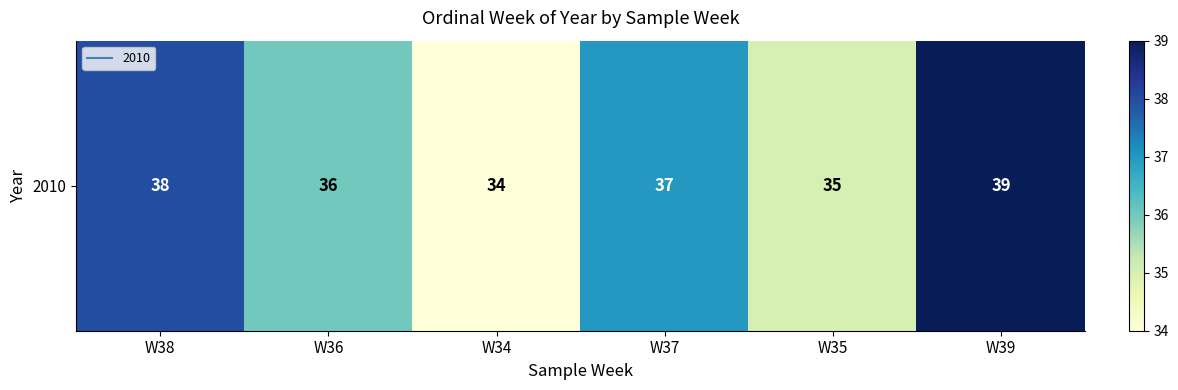

Reading right to left, what are all the values shown in this chart?

39	35	37	34	36	38